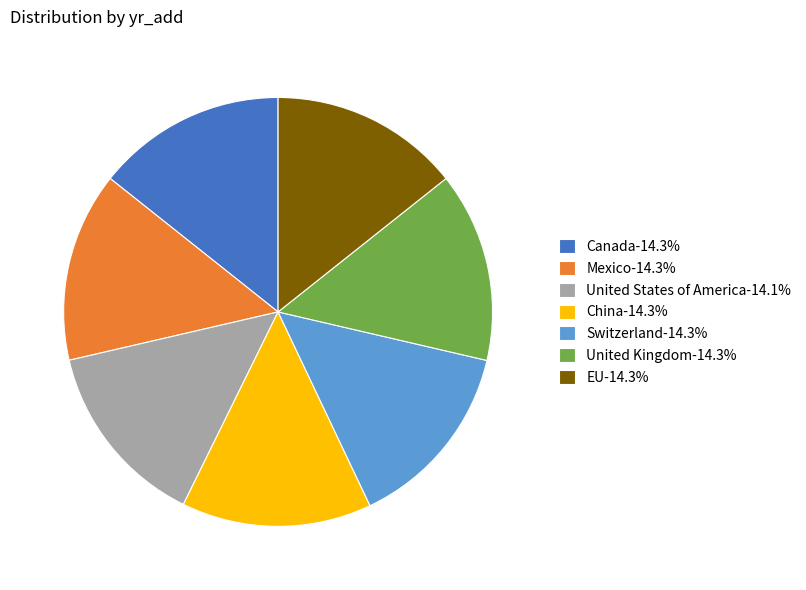

Is United States of America-14.1% the majority of the pie?

No